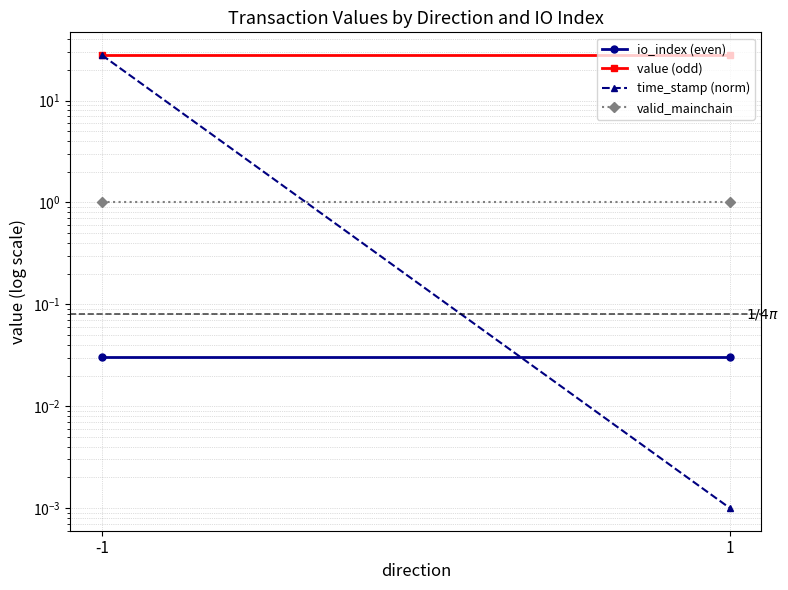

What is the spread (max minus min) of values at 1?

28.0